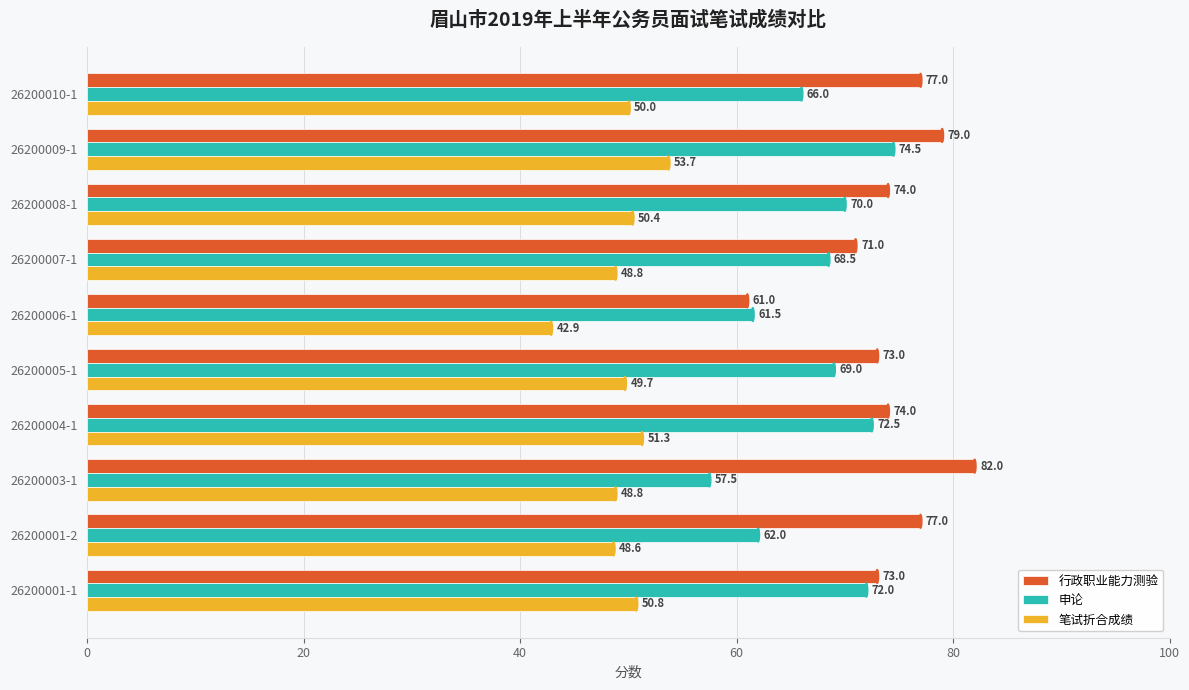

Is it true that 笔试折合成绩 equals 20.3 at 26200006-1?

False